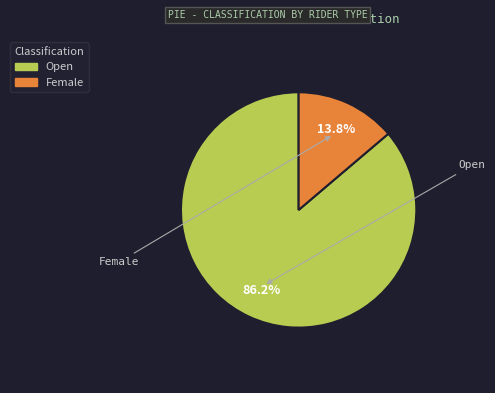

To the nearest percent, what is the difference between the Female and Open slice percentages?

72%